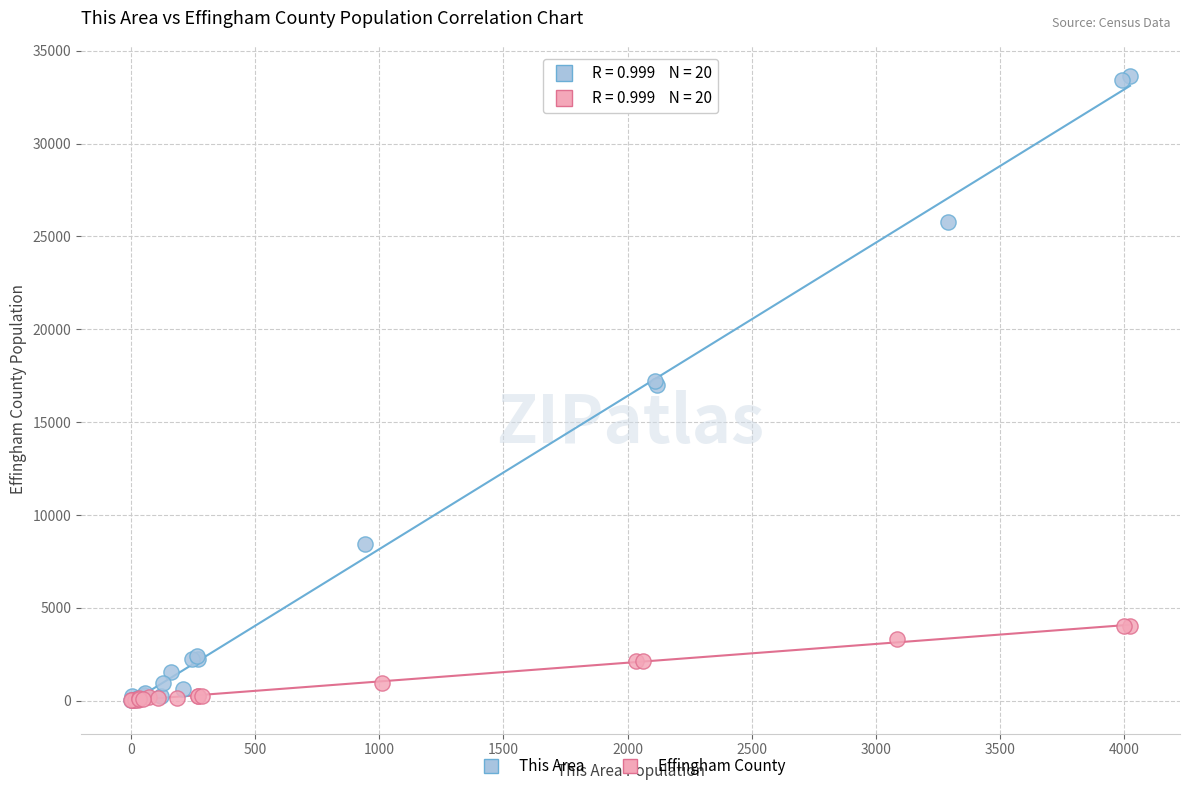

Which series contains the highest Y value?

This Area